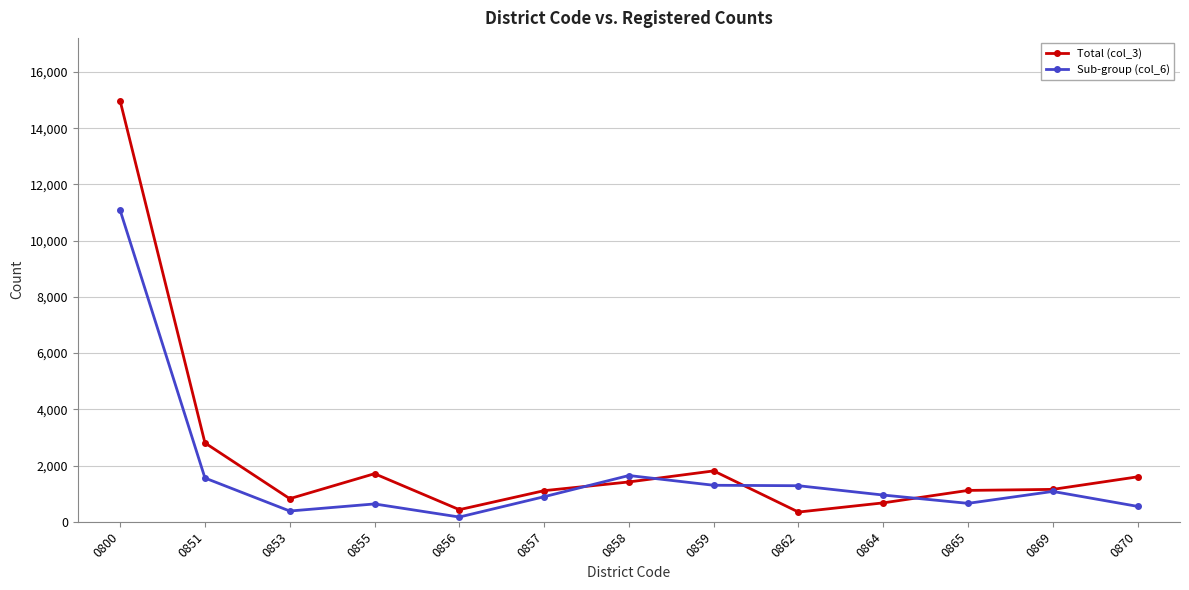

Is the value of Total (col_3) at 0865 greater than the value of Sub-group (col_6) at 0856?

Yes